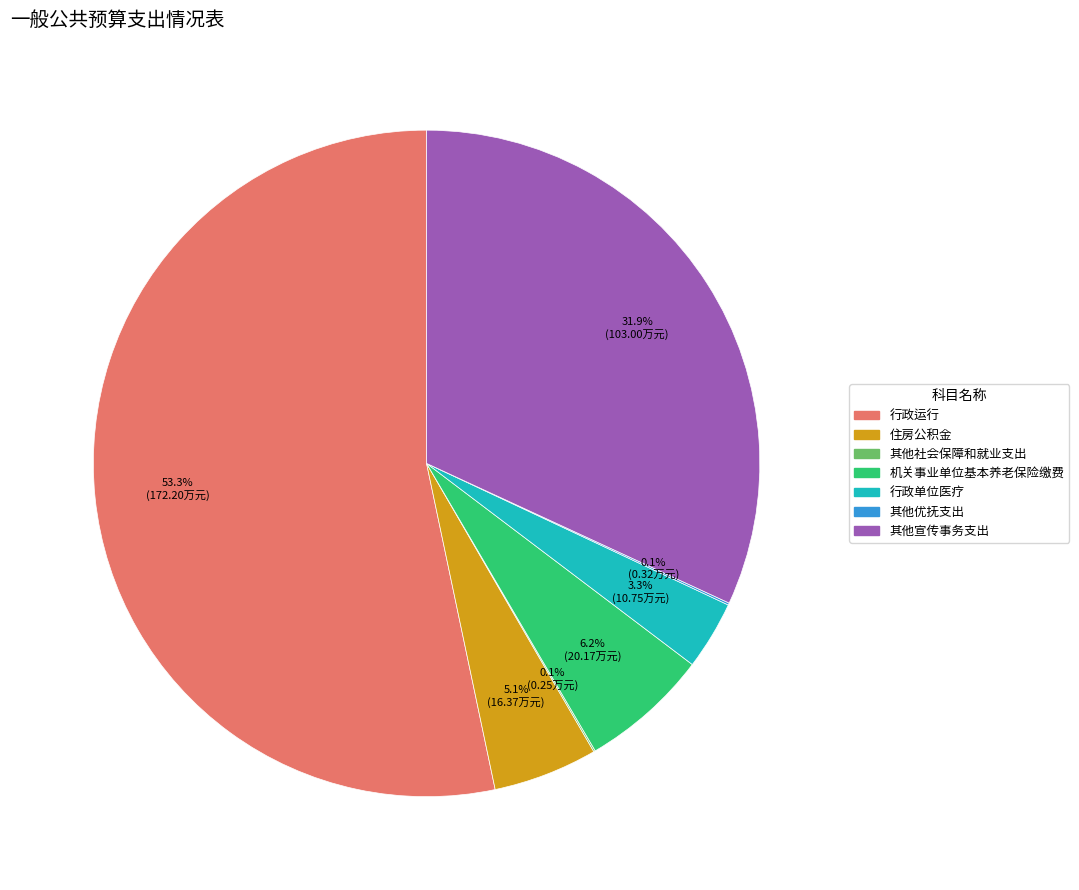

Which slice is the largest?

行政运行